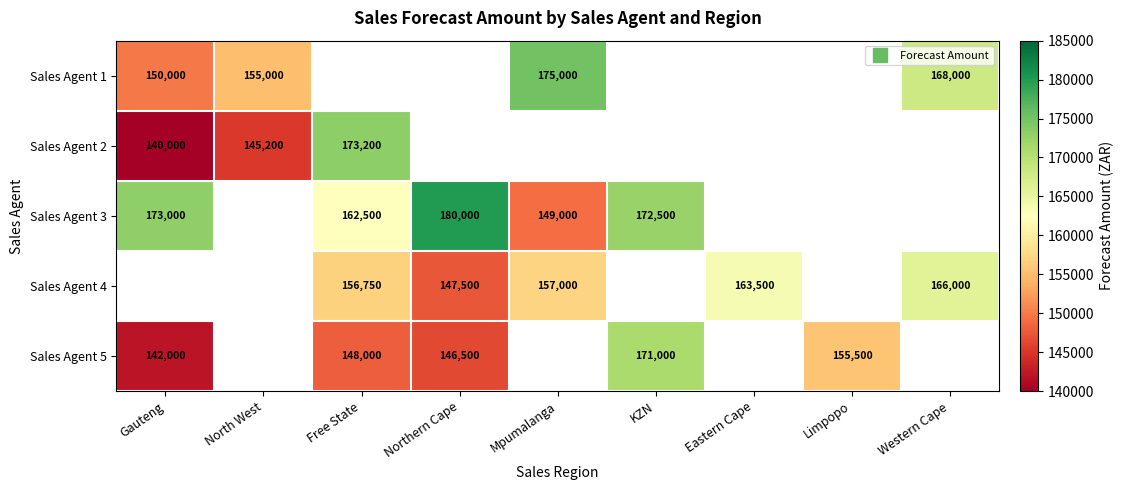

What is the smallest value displayed?

140000.0